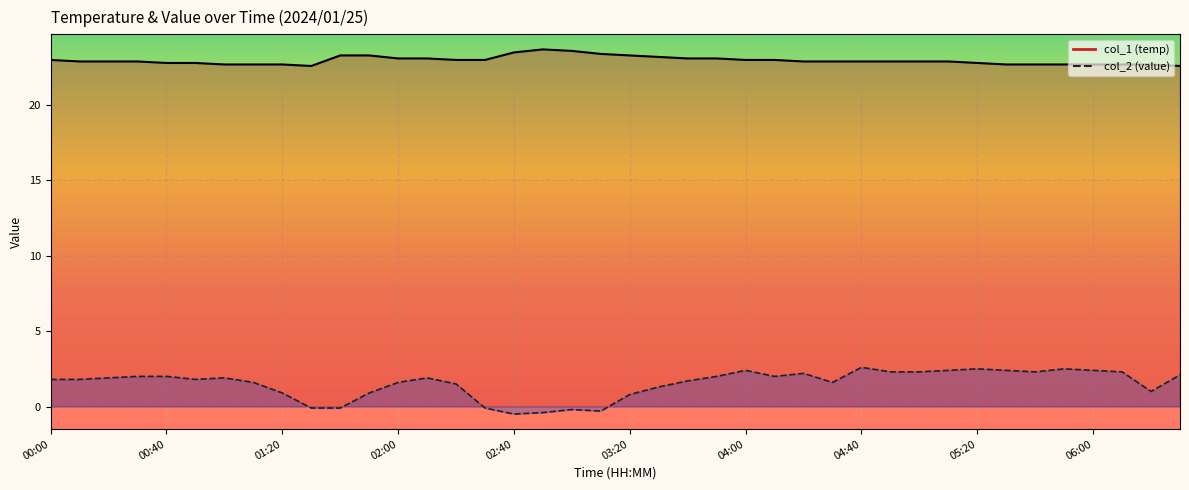

In col_2, how many points are higher than both neighbors (excluding endpoints)?

8